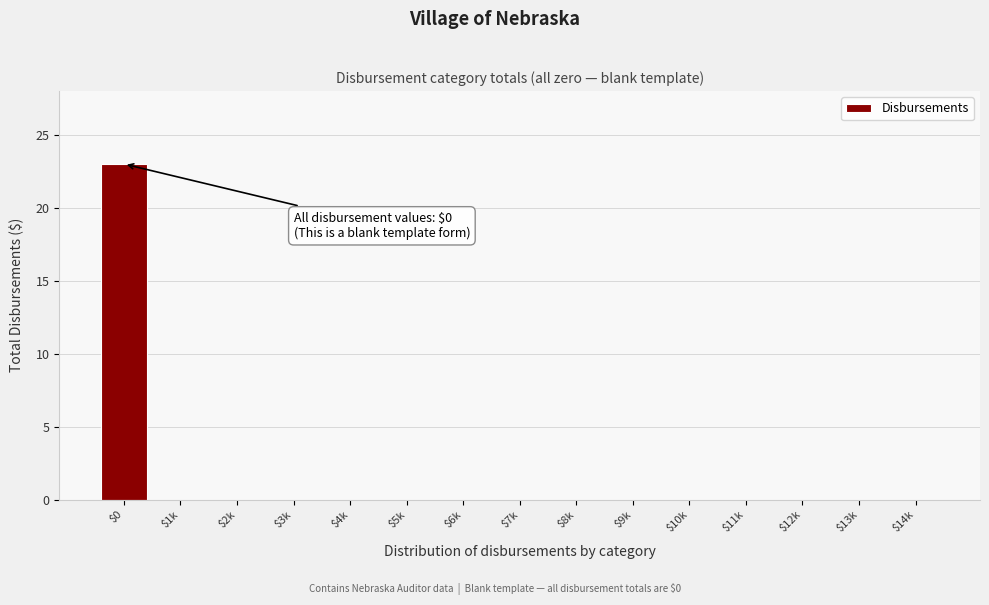

What is the maximum value shown in the chart?

23